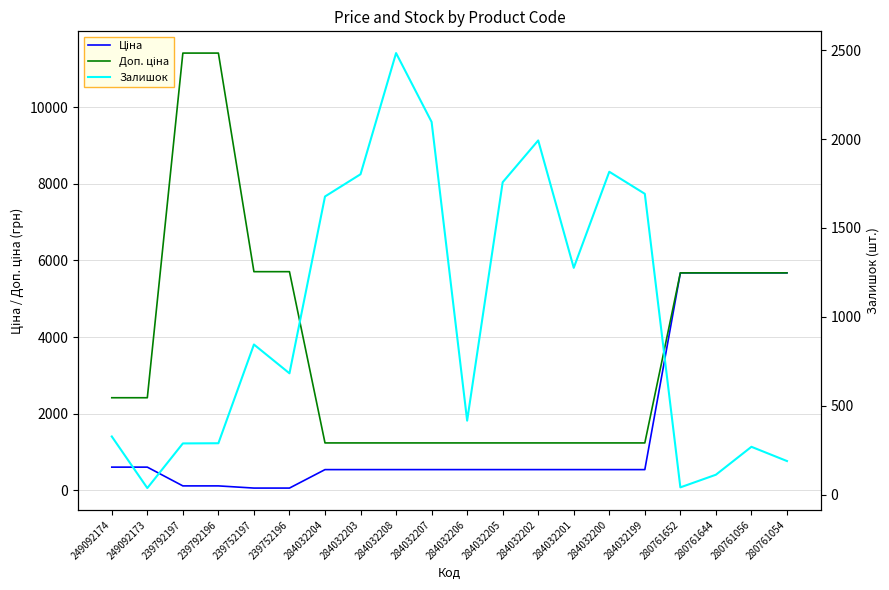

Reading left to right, list all the values displayed in this chart.

Ціна: 249092174=603.7	249092173=603.7	239792197=114.1	239792196=114.1	239752197=57.0	239752196=57.0	284032204=539.0	284032203=539.0	284032208=539.0	284032207=539.0	284032206=539.0	284032205=539.0	284032202=539.0	284032201=539.0	284032200=539.0	284032199=539.0	280761652=5673.8	280761644=5673.8	280761056=5673.8	280761054=5673.8
Доп. ціна: 249092174=2414.8	249092173=2414.8	239792197=11410.0	239792196=11410.0	239752197=5705.0	239752196=5705.0	284032204=1235.4	284032203=1235.4	284032208=1235.4	284032207=1235.4	284032206=1235.4	284032205=1235.4	284032202=1235.4	284032201=1235.4	284032200=1235.4	284032199=1235.4	280761652=5673.8	280761644=5673.8	280761056=5673.8	280761054=5673.8
Залишок: 249092174=328.0	249092173=38.0	239792197=289.0	239792196=290.0	239752197=845.0	239752196=683.0	284032204=1677.0	284032203=1802.0	284032208=2483.0	284032207=2096.0	284032206=417.0	284032205=1757.0	284032202=1992.0	284032201=1276.0	284032200=1816.0	284032199=1692.0	280761652=42.0	280761644=113.0	280761056=270.0	280761054=190.0